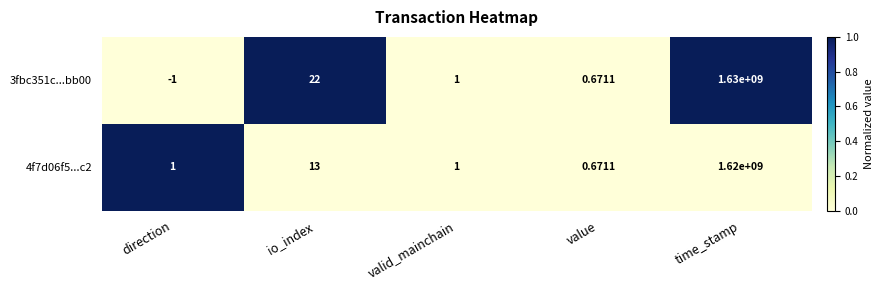

Where does the 3fbc351c...bb00 series first go above 1?

io_index